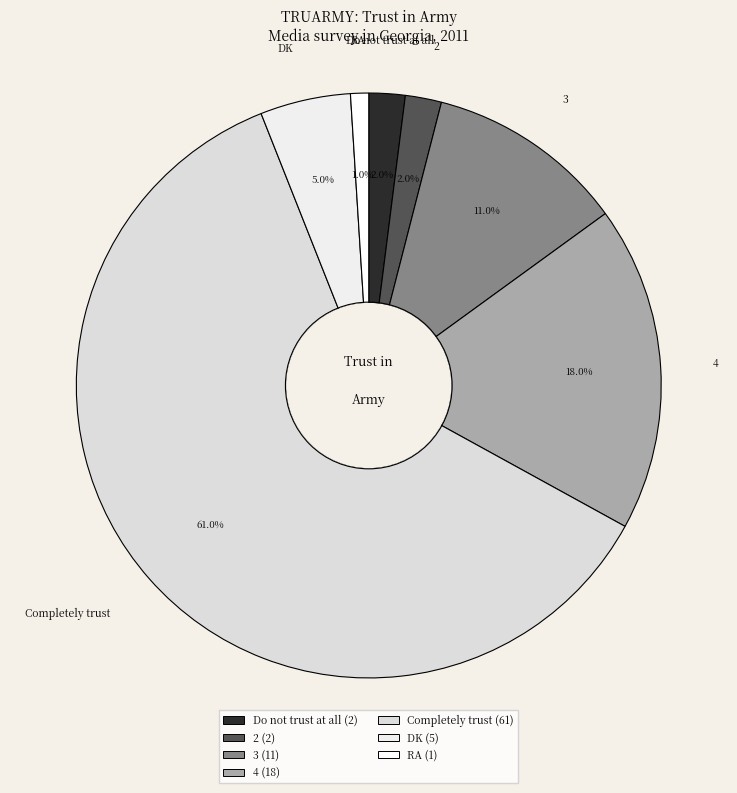

Is Completely trust the majority of the pie?

Yes